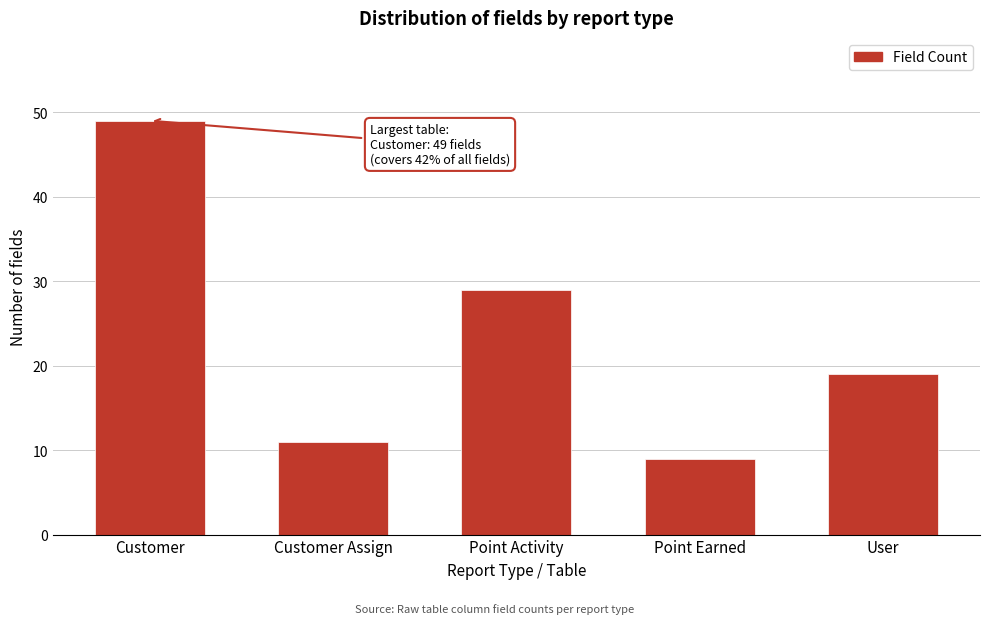

Reading left to right, extract all data points from this chart.

49	11	29	9	19